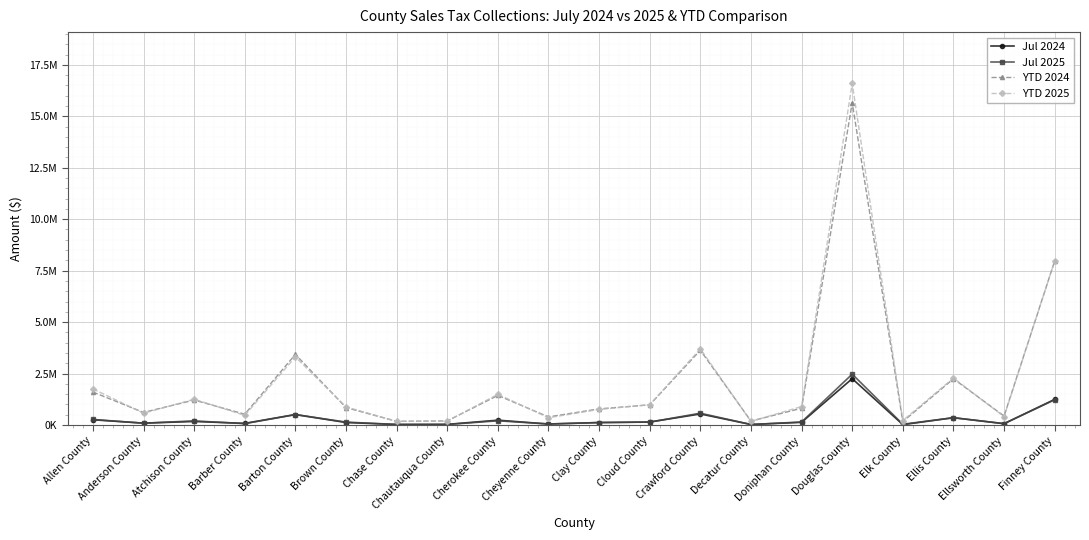

True or false: Jul 2024 has more than 1 interior local peaks.

True